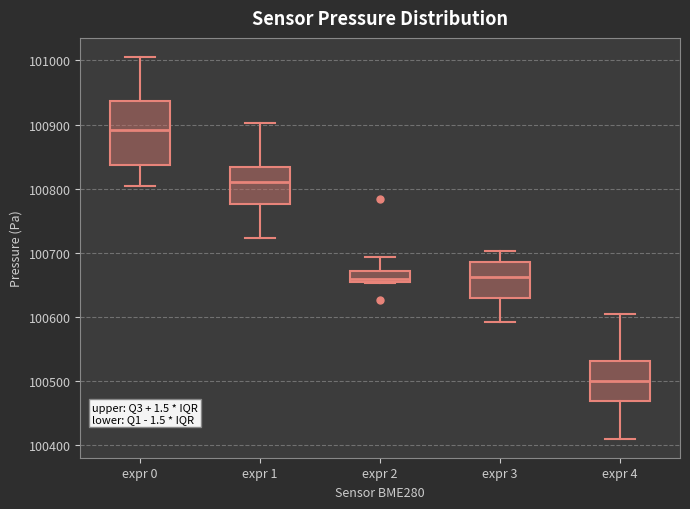

Reading left to right, transcribe this box plot: for each box, give where its median line is, the range the box spans, and where its two whiskers end, as read against the y-axis. The values are not printed on the chart, so give them approximately, as read against the axis.

expr 0: median 100890, box 100840 to 100940, whiskers 100800 to 101010
expr 1: median 100810, box 100780 to 100830, whiskers 100720 to 100900
expr 2: median 100660, box 100650 to 100670, whiskers 100650 to 100690
expr 3: median 100660, box 100630 to 100690, whiskers 100590 to 100700
expr 4: median 100500, box 100470 to 100530, whiskers 100410 to 100600